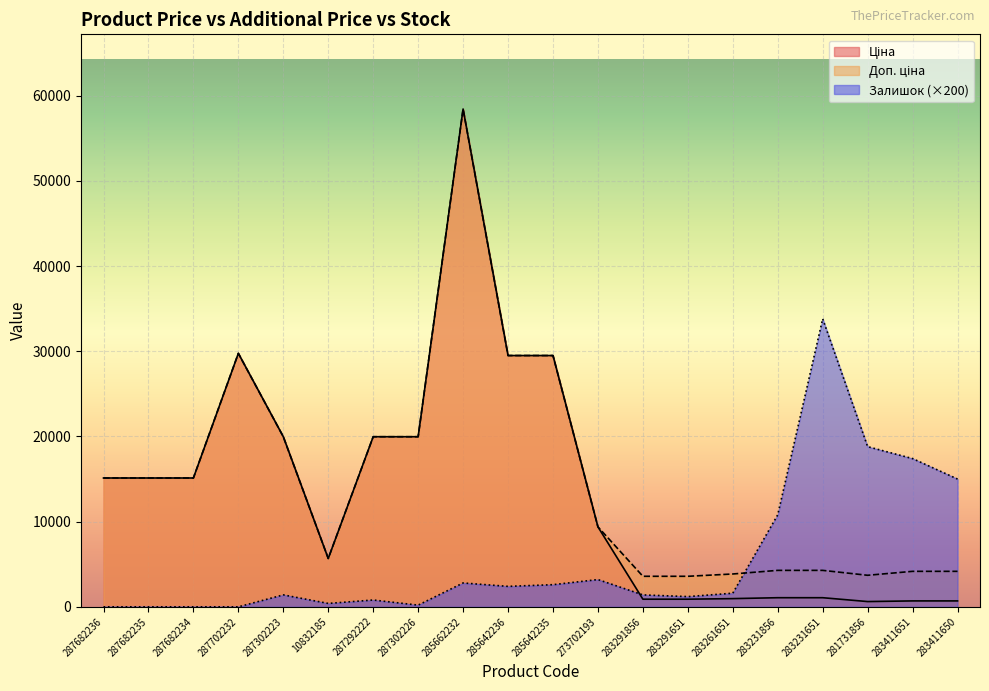

What position from the left is 10832185?

6